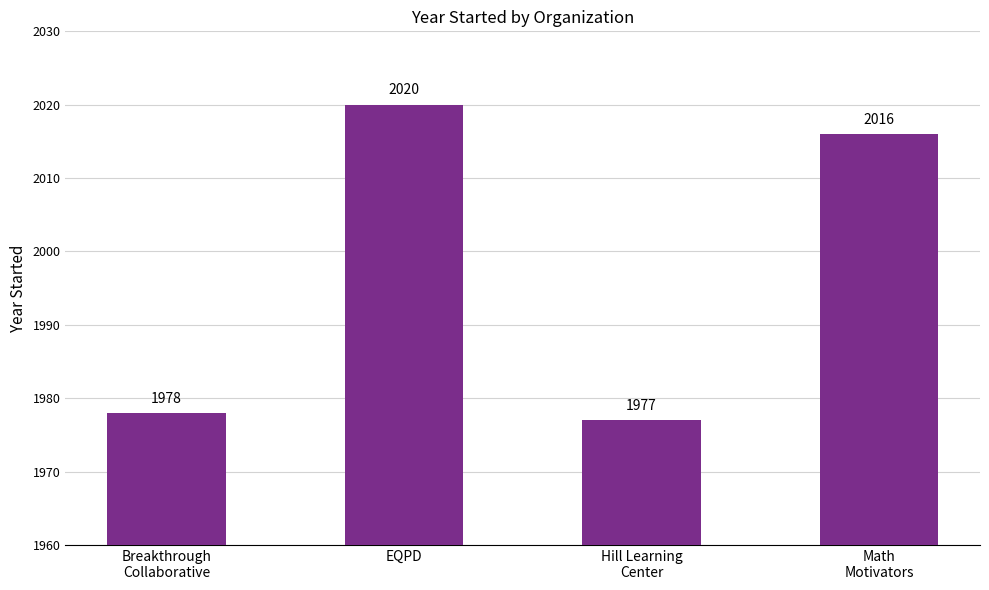

How many distinct data groups are displayed?

1